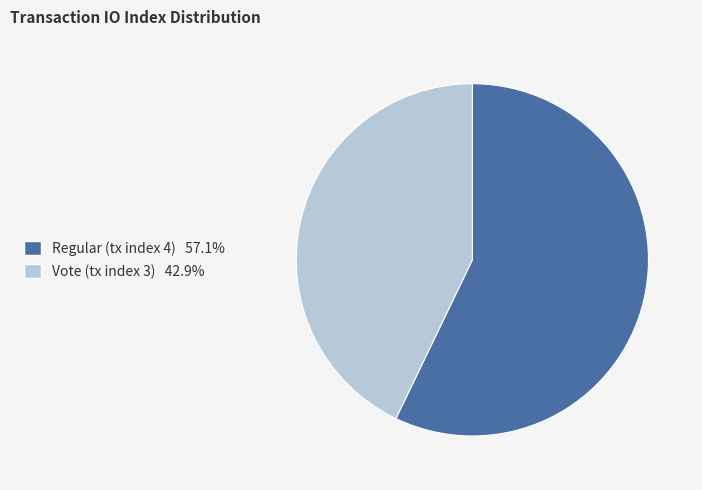

Does any single category account for the majority?

Yes